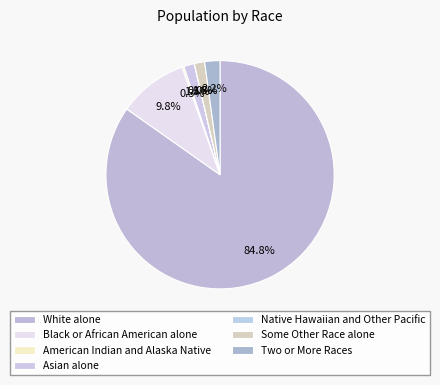

True or false: Some Other Race alone accounts for 10% of the total.

False